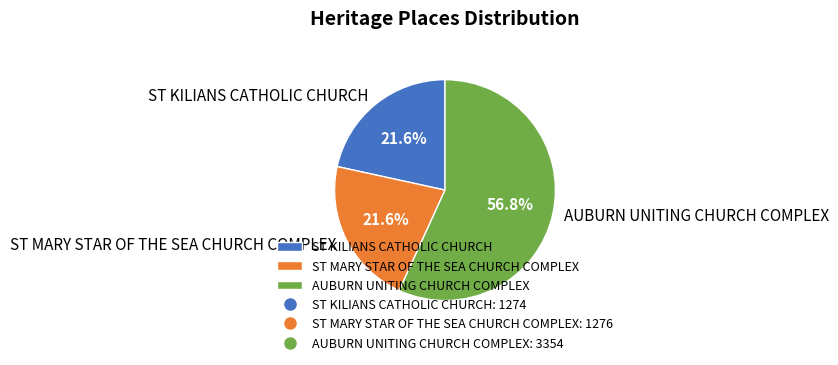

Is it true that ST KILIANS CATHOLIC CHURCH is 22% of the pie?

True